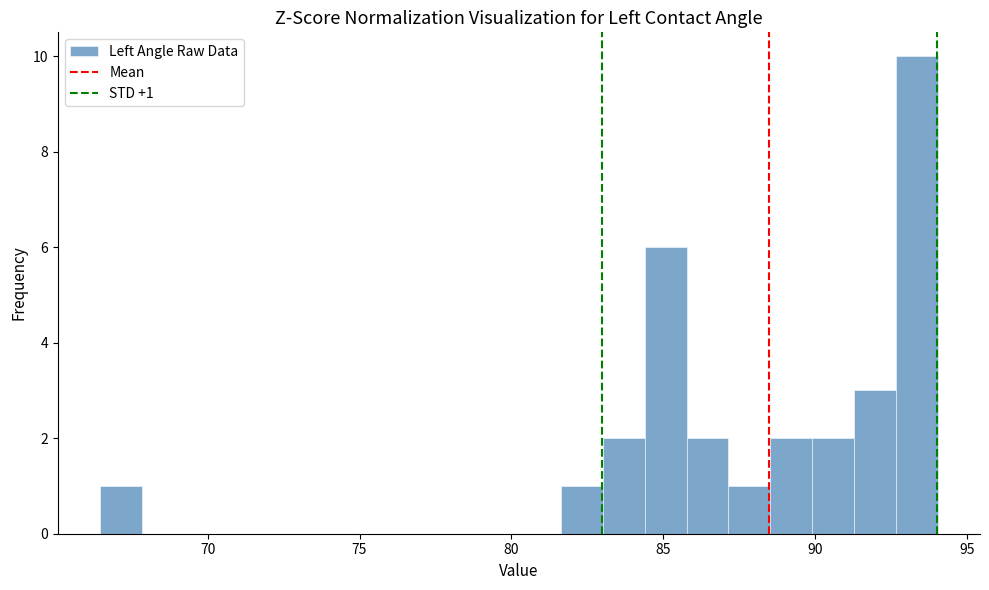

Around what value on the x-axis is the tallest bar? Give the approximate position of its centre, as read against the axis.

93.5